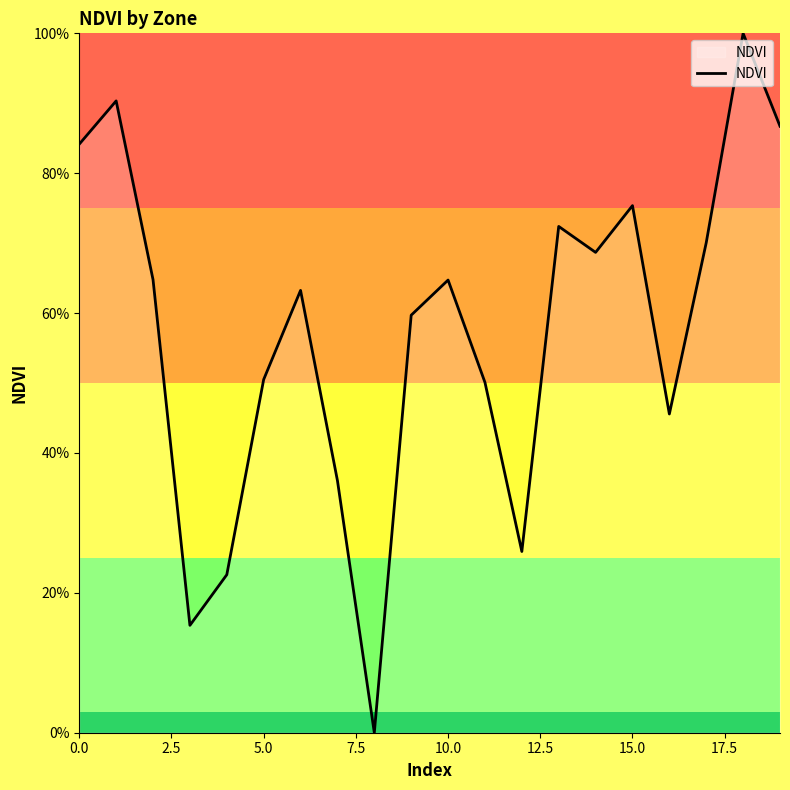

What is the greatest value displayed?

100.0